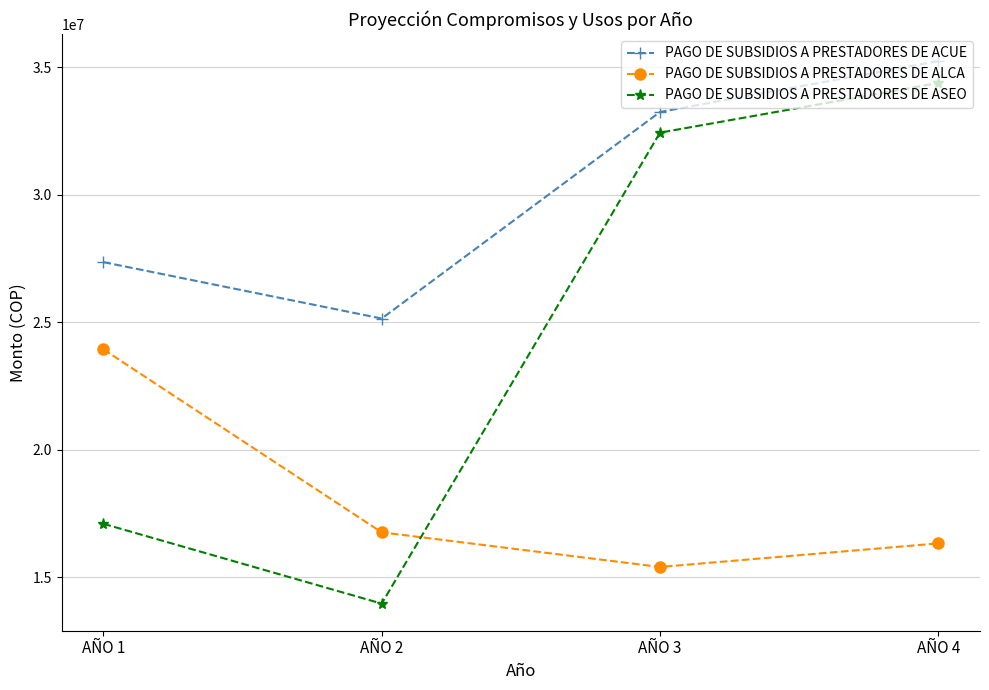

Where is PAGO DE SUBSIDIOS A PRESTADORES DE ASEO nearest to the value 24176557?

AÑO 1